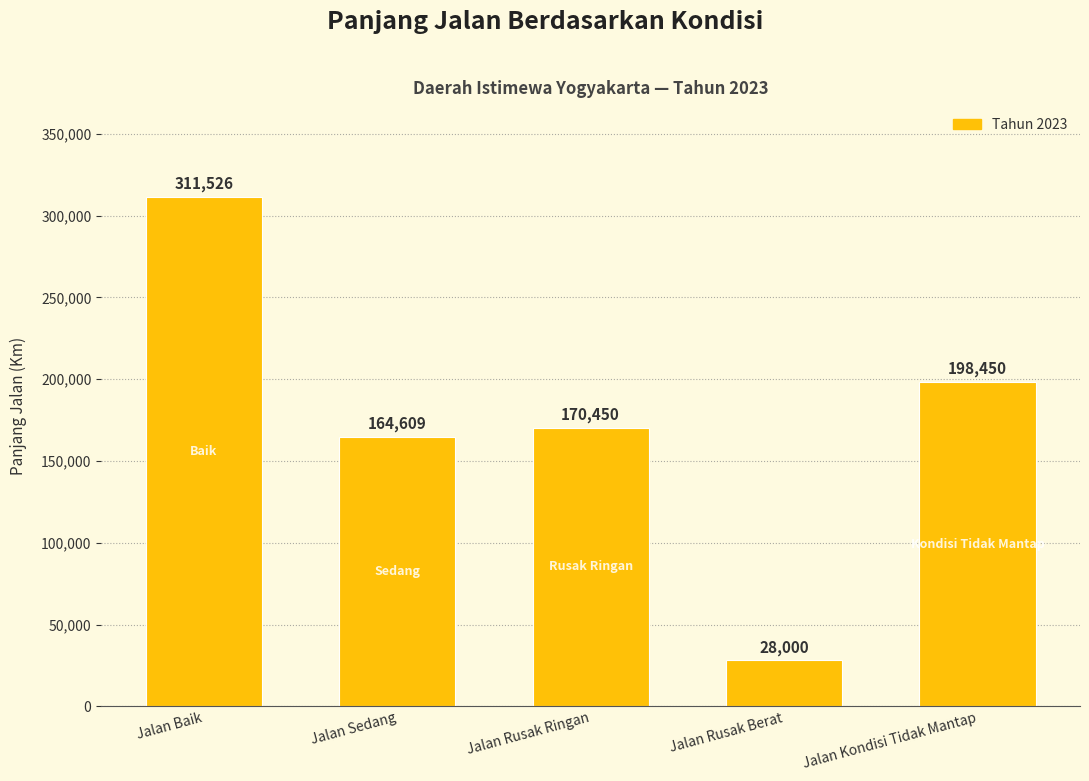

The value at Jalan Sedang is 164609. True or false?

True